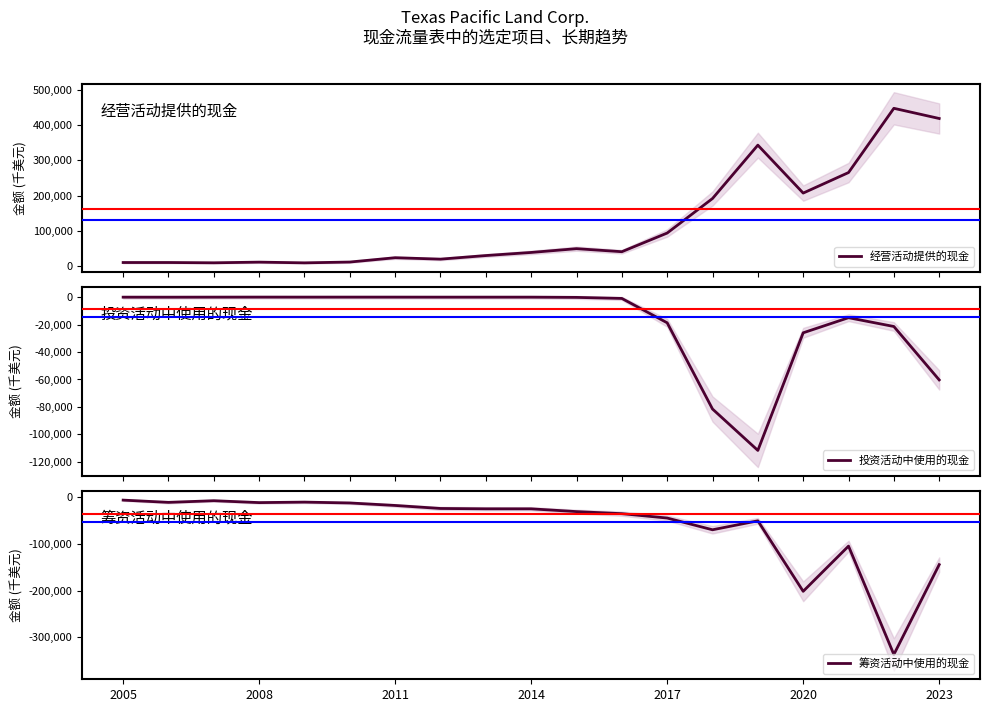

The value of 筹资活动中使用的现金 at 2023 is -144609. True or false?

True